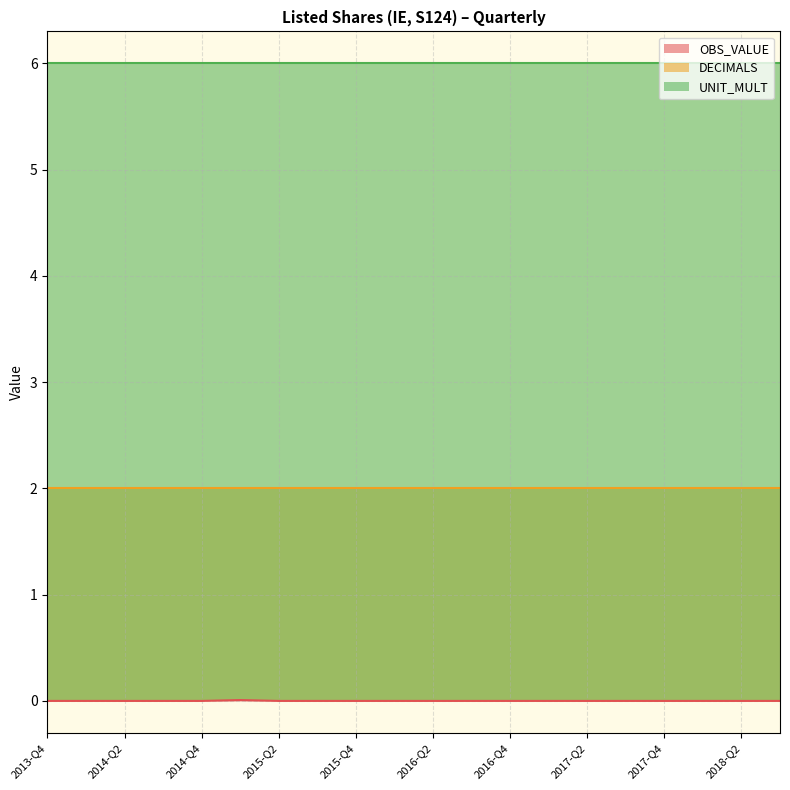

The UNIT_MULT series shows 10.2 at 2017-Q2. True or false?

False